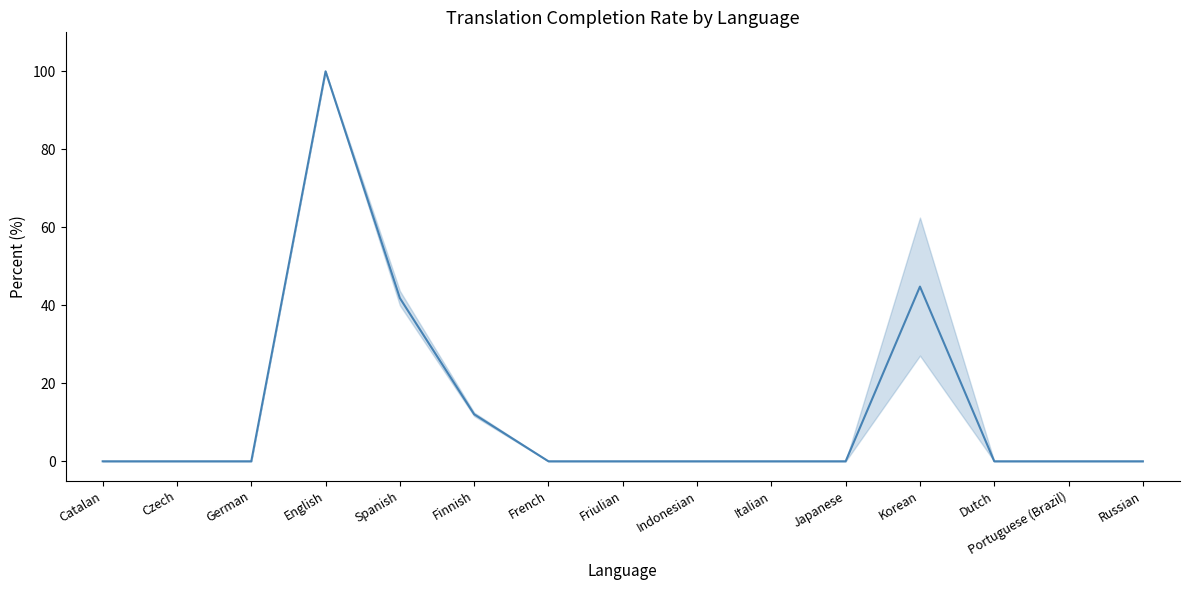

At which category does the chart reach its minimum across all series?

Catalan